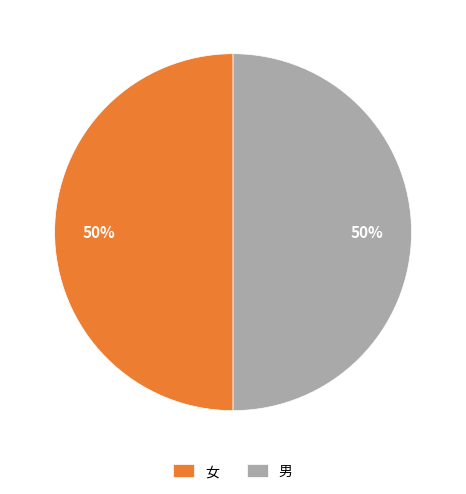

Approximately how many times larger is the value at 女 compared to 男?

1.0